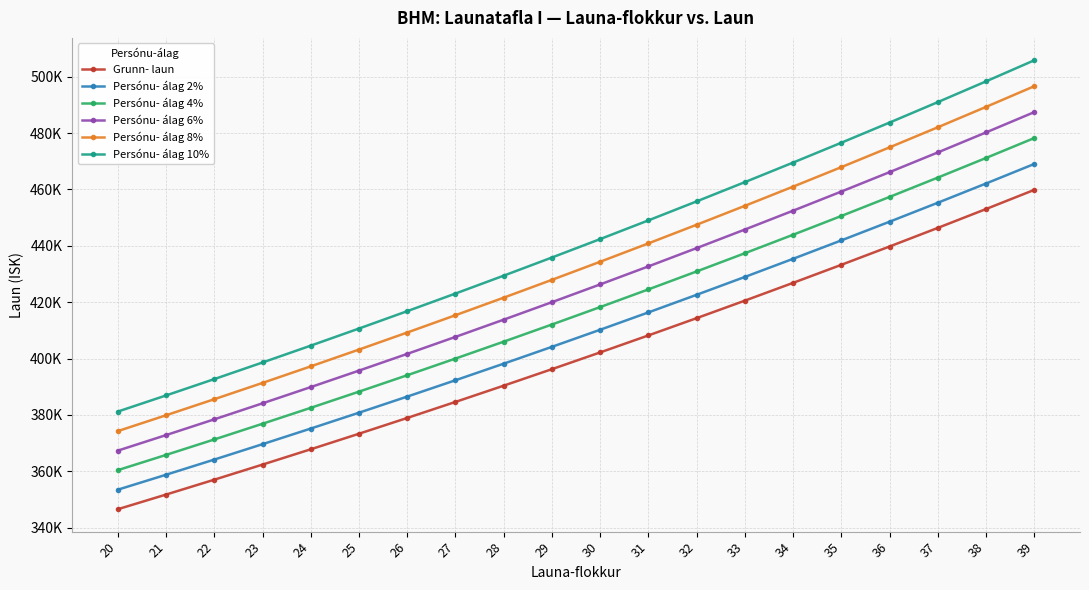

What is the sum of all Persónu- álag 8% values?

8654127